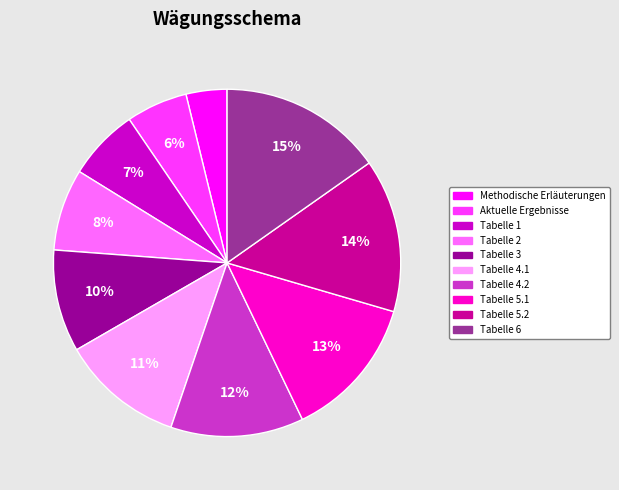

Which has a higher value, Tabelle 5.1 or Tabelle 2?

Tabelle 5.1